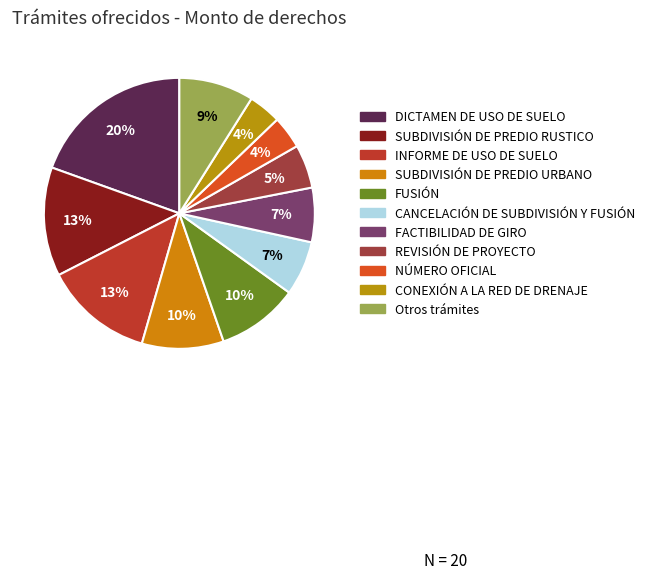

How many segments does this pie chart have?

11